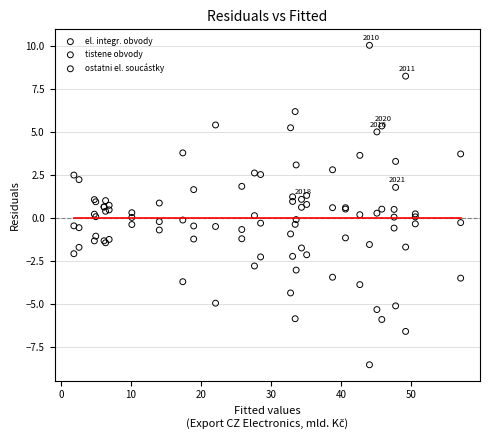

Which series reaches the maximum Y coordinate?

ostatni el. soucástky